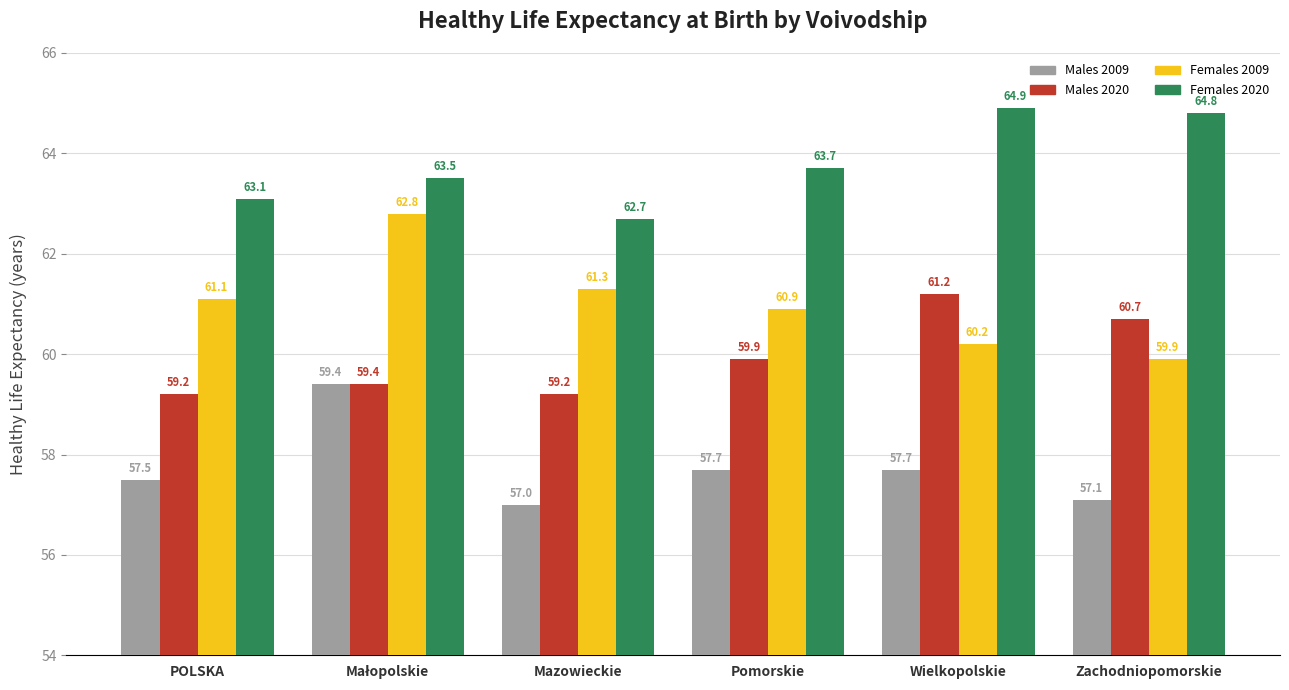

List the series in order of their overall mean, lowest first.

Males 2009, Males 2020, Females 2009, Females 2020